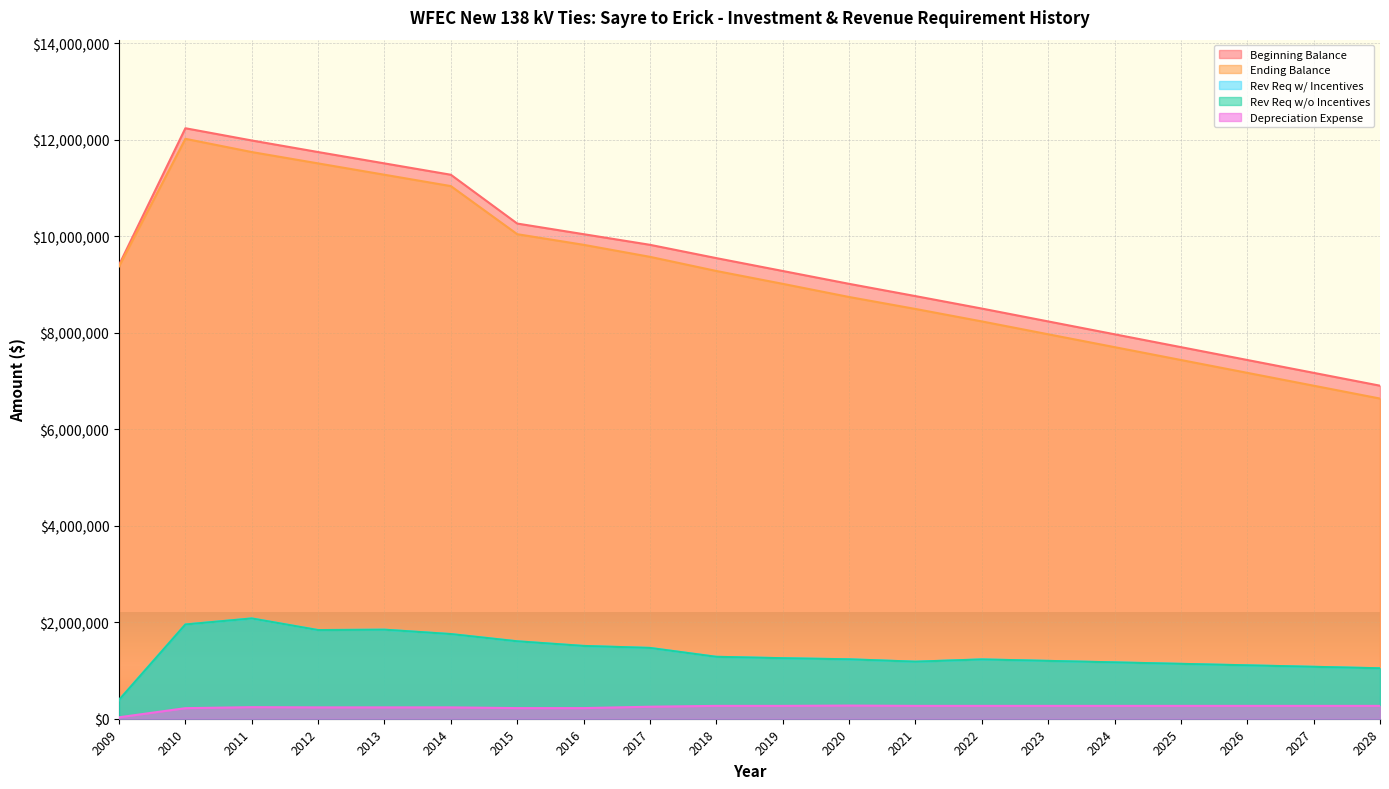

True or false: Depreciation Expense and Rev Req w/o Incentives intersect in this chart.

False